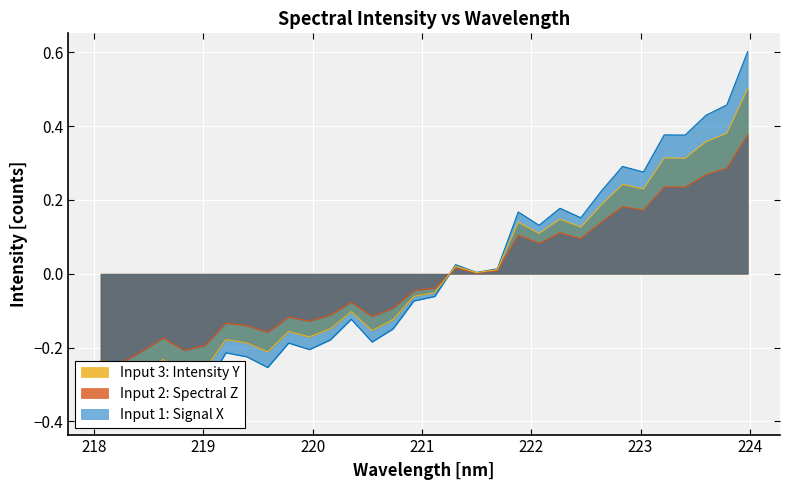

What is the difference between the maximum and minimum values?

1.0